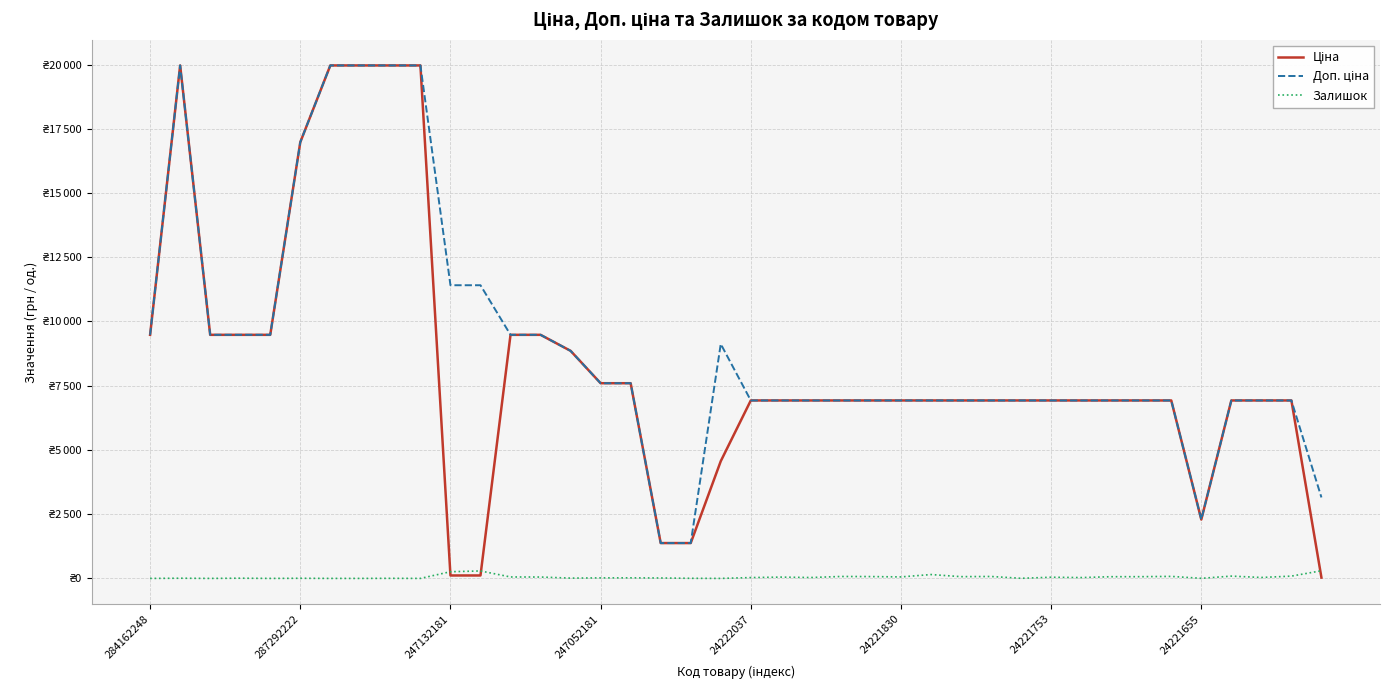

At how many categories does at least one series exceed 16164?

6